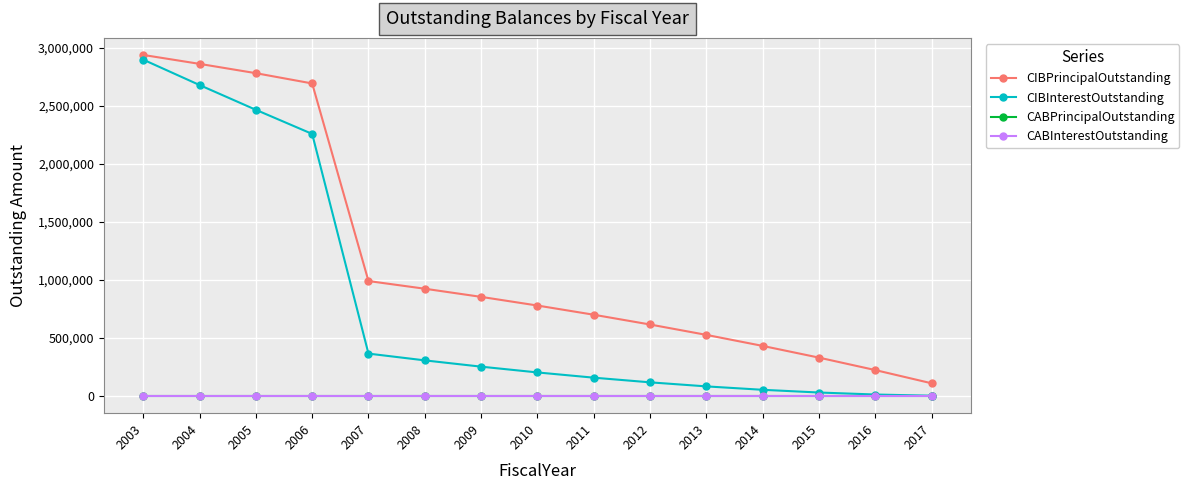

Does the chart have visible grid lines?

Yes